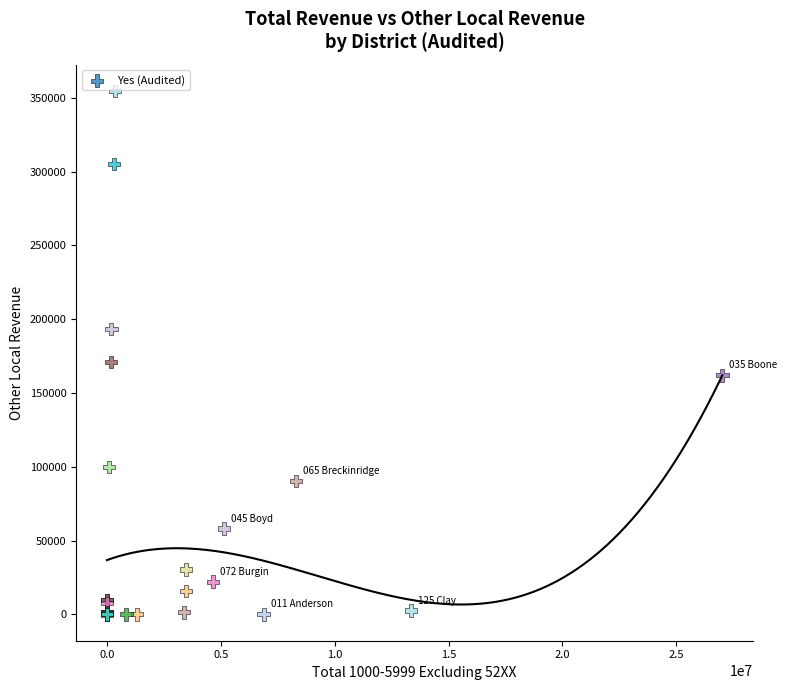

What Y value in the scatter plot is closest to 177243?

170974